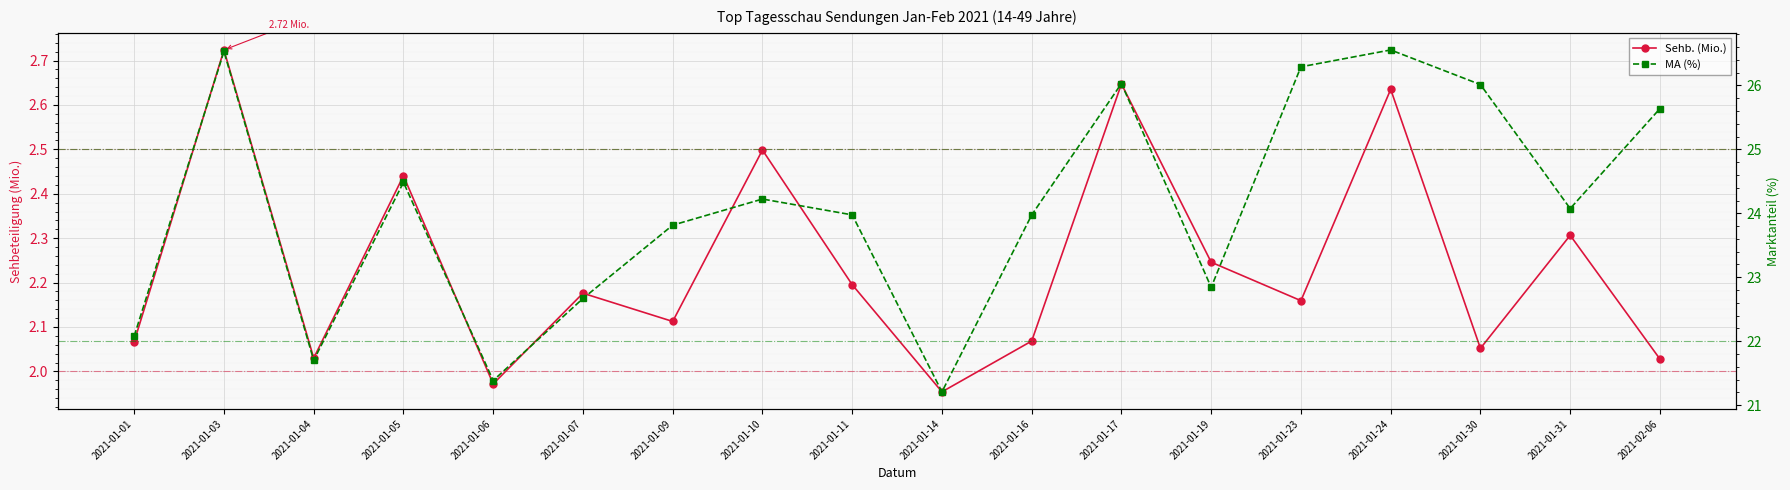

At 2021-01-04, list the series in order from largest to smallest.

MA (%), Sehb. (Mio.)